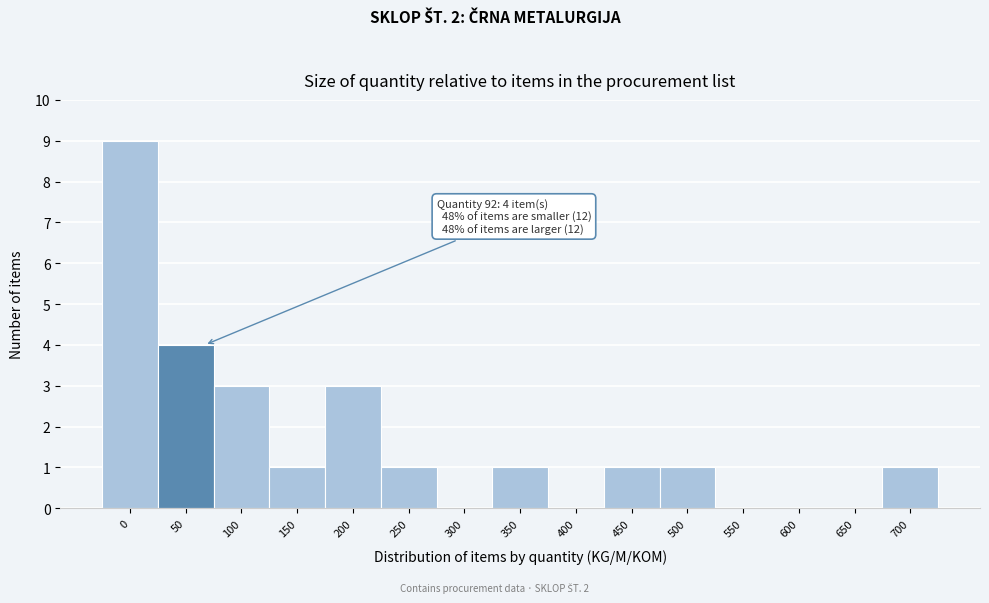

Reading left to right, what are all the values shown in this chart?

0=9	50=4	100=3	150=1	200=3	250=1	300=0	350=1	400=0	450=1	500=1	550=0	600=0	650=0	700=1